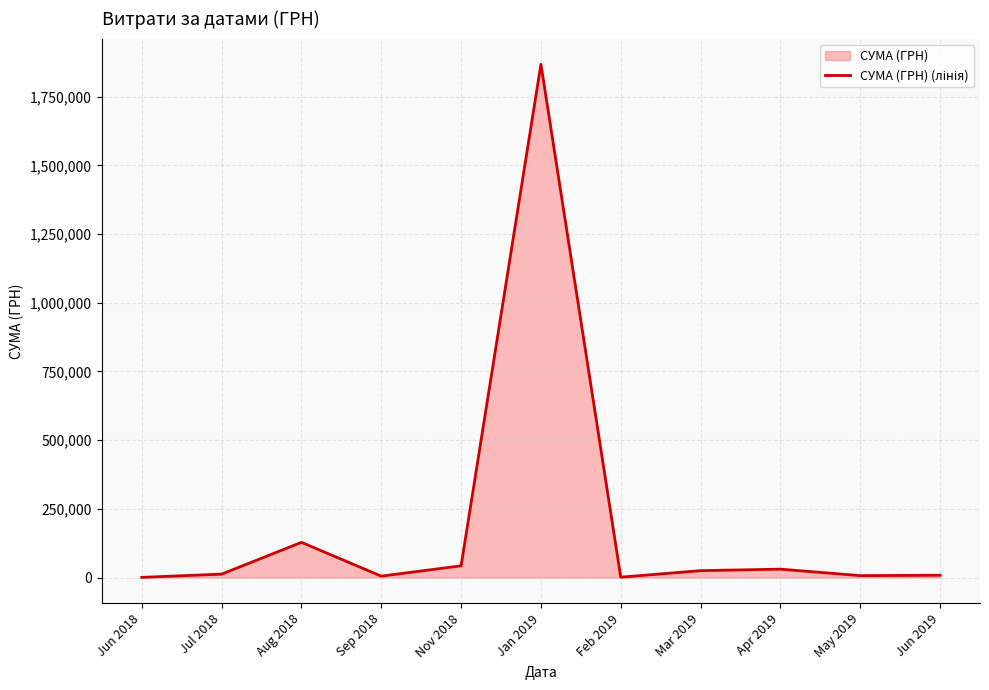

Read the value at Aug 2018.

128000.0